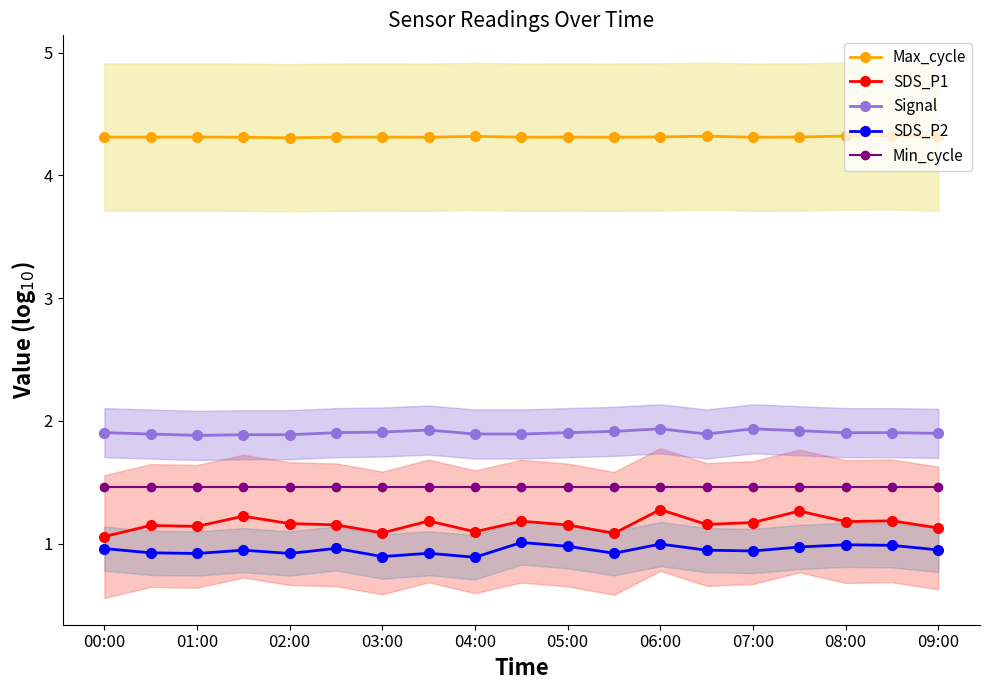

True or false: SDS_P1 has more than 2 points higher than both neighbors.

True